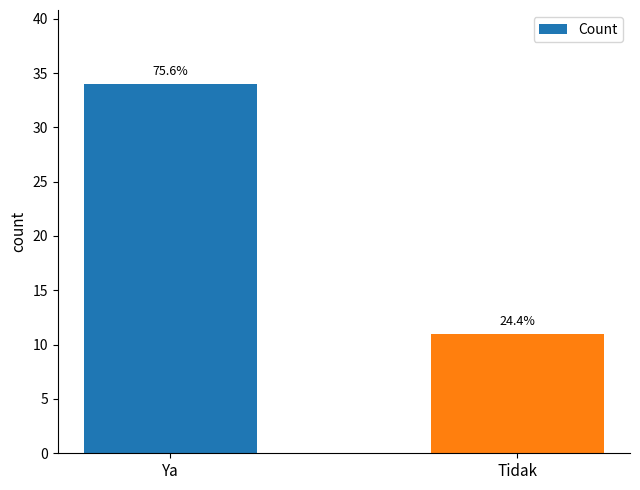

What is the difference between the values at Ya and Tidak?

23